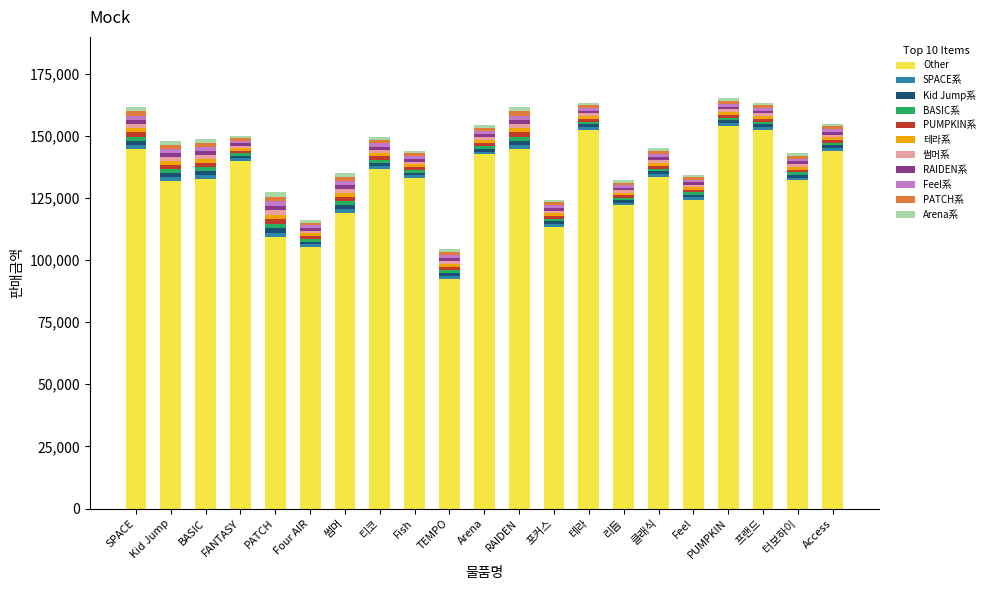

Are the bars grouped side by side (vs. stacked)?

No